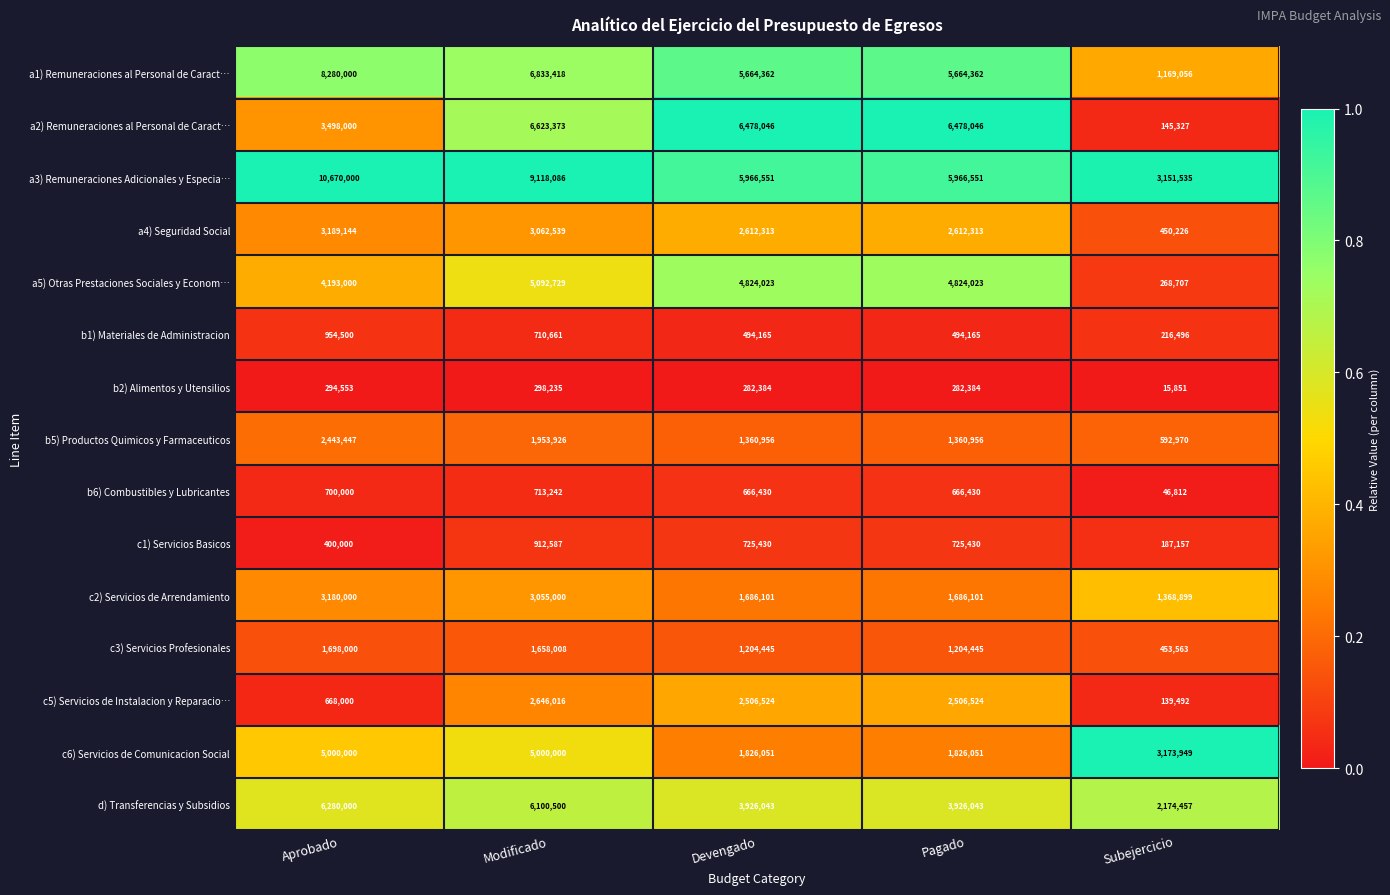

Rank the series at Aprobado from lowest to highest value.

b2) Alimentos y Utensilios, c1) Servicios Basicos, c5) Servicios de Instalacion y Reparacio…, b6) Combustibles y Lubricantes, b1) Materiales de Administracion, c3) Servicios Profesionales, b5) Productos Quimicos y Farmaceuticos, c2) Servicios de Arrendamiento, a4) Seguridad Social, a2) Remuneraciones al Personal de Caract…, a5) Otras Prestaciones Sociales y Econom…, c6) Servicios de Comunicacion Social, d) Transferencias y Subsidios, a1) Remuneraciones al Personal de Caract…, a3) Remuneraciones Adicionales y Especia…